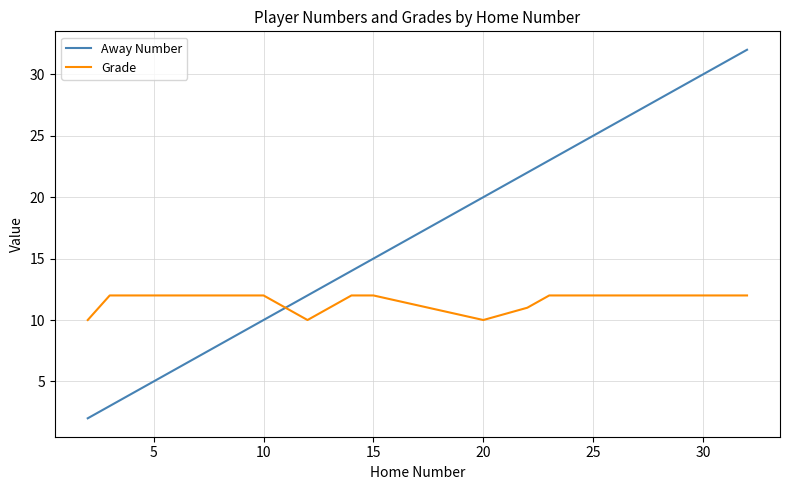

Reading left to right, list all the values displayed in this chart.

Away Number: 2	3	5	10	11	12	14	15	20	22	23	32
Grade: 10	12	12	12	11	10	12	12	10	11	12	12